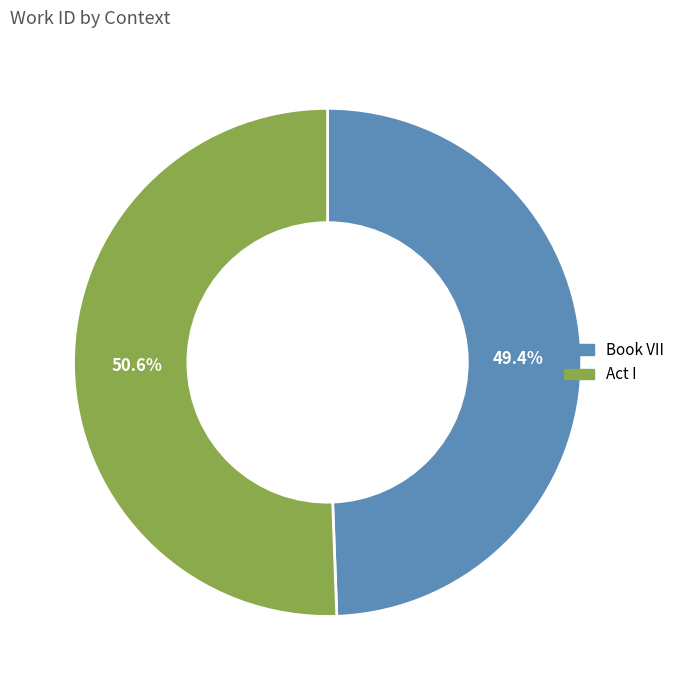

To the nearest percent, what percentage of the pie is Act I?

51%